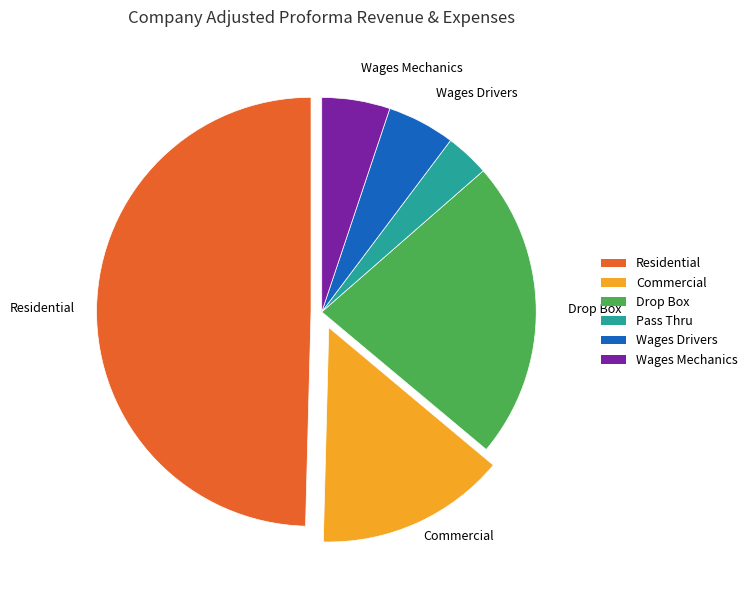

Does Pass Thru account for over 50% of the chart?

No